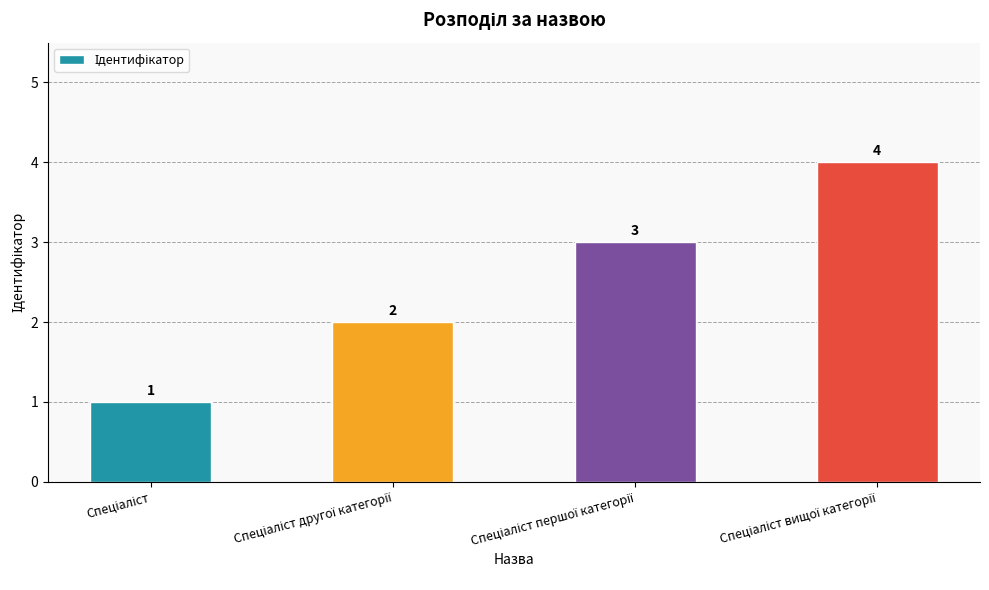

Does the chart contain stacked bars?

No